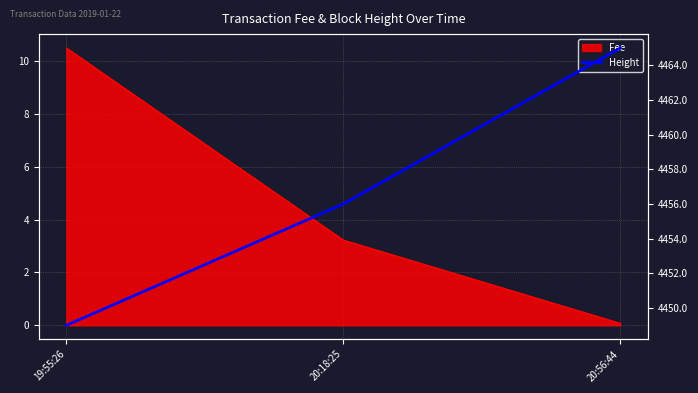

Read the value at 19:55:26, to the nearest 5.

4450